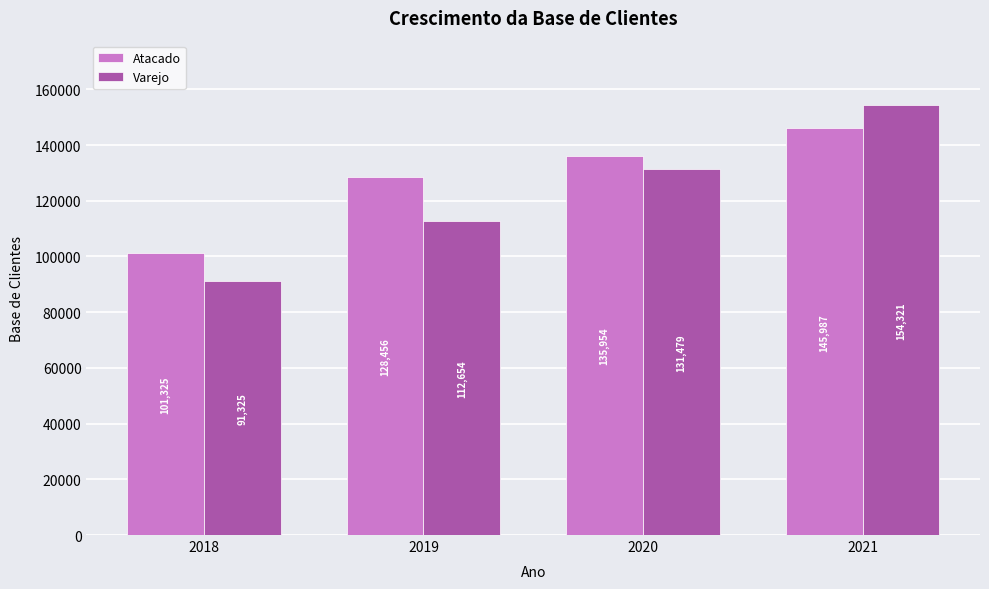

What is the value of the Varejo bar at the 1st from the left?

91325